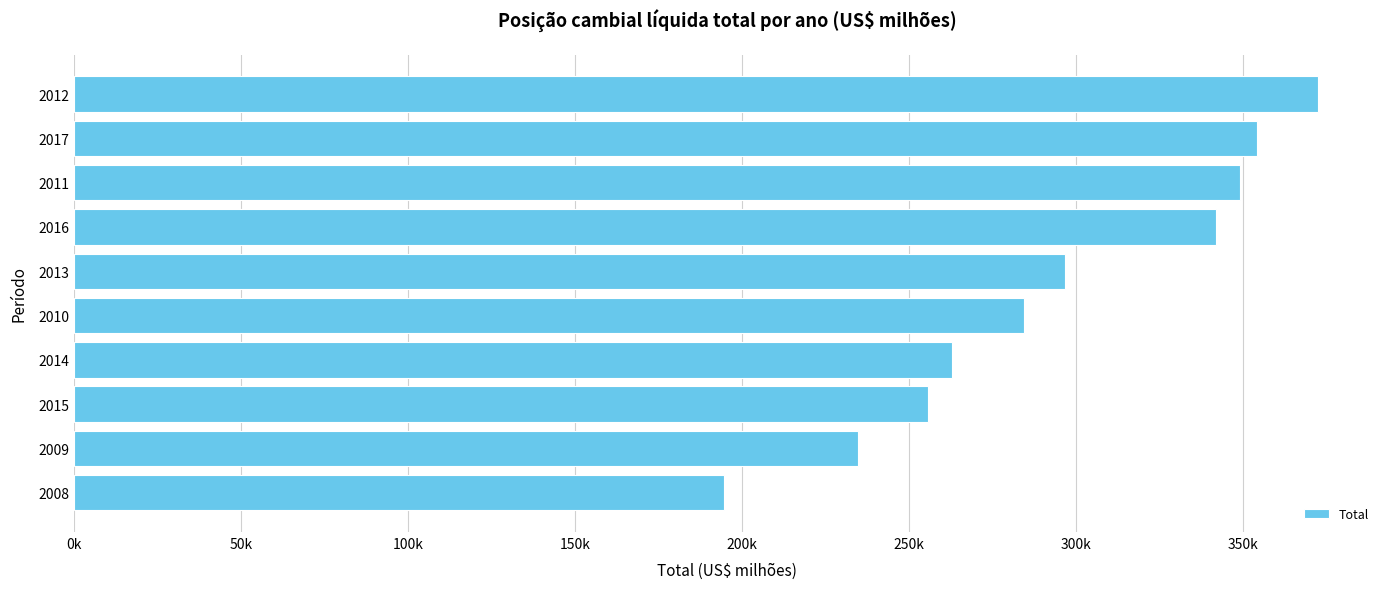

Does the chart contain any negative values?

No